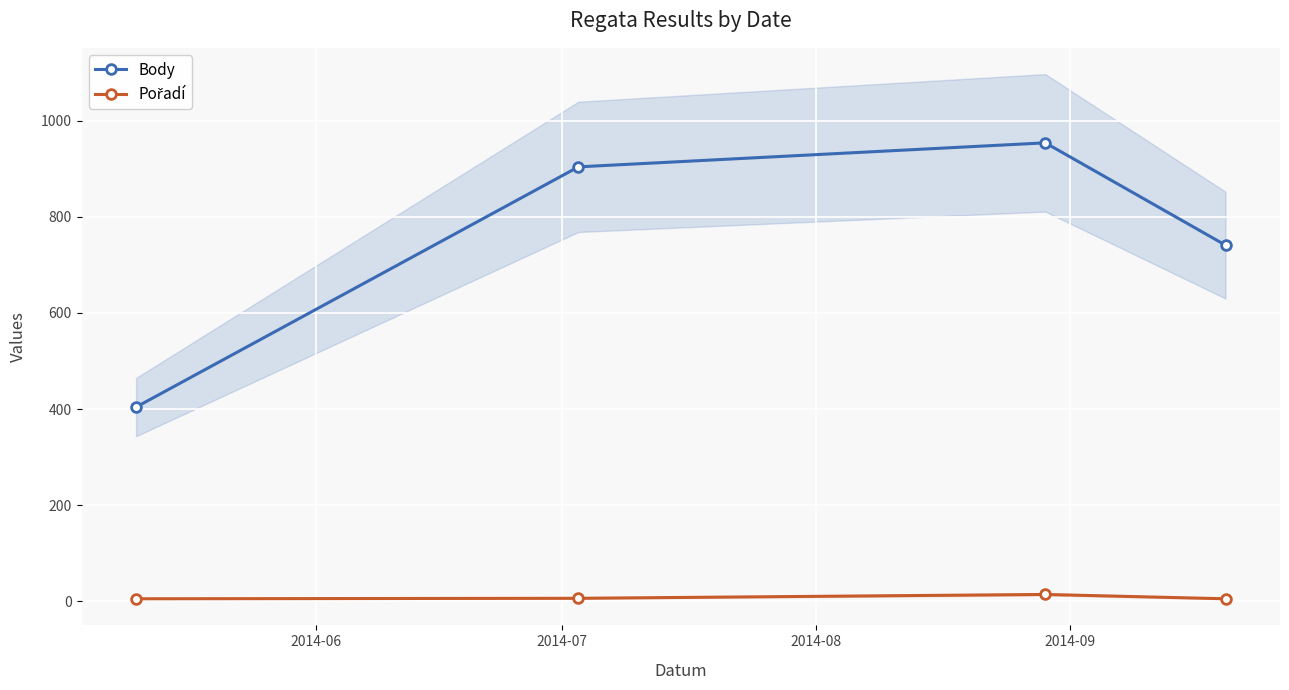

True or false: Pořadí and Body cross at least once.

False